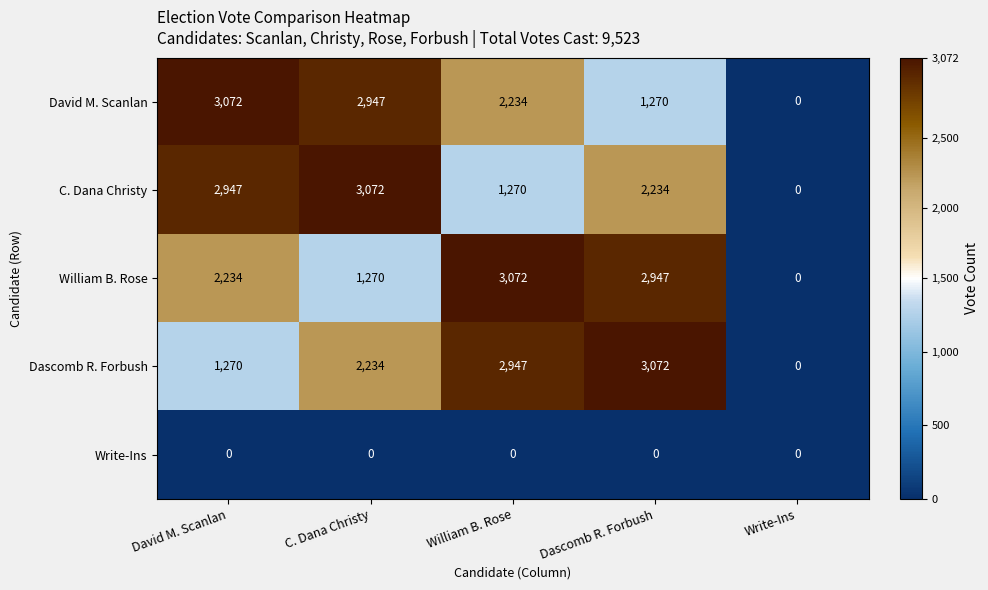

Reading left to right, transcribe all the data shown in this chart.

David M. Scanlan: 3072	2947	2234	1270	0
C. Dana Christy: 2947	3072	1270	2234	0
William B. Rose: 2234	1270	3072	2947	0
Dascomb R. Forbush: 1270	2234	2947	3072	0
Write-Ins: 0	0	0	0	0